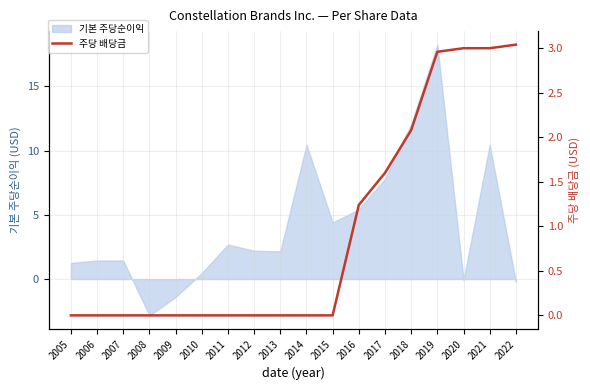

How many lines are shown in the chart?

1